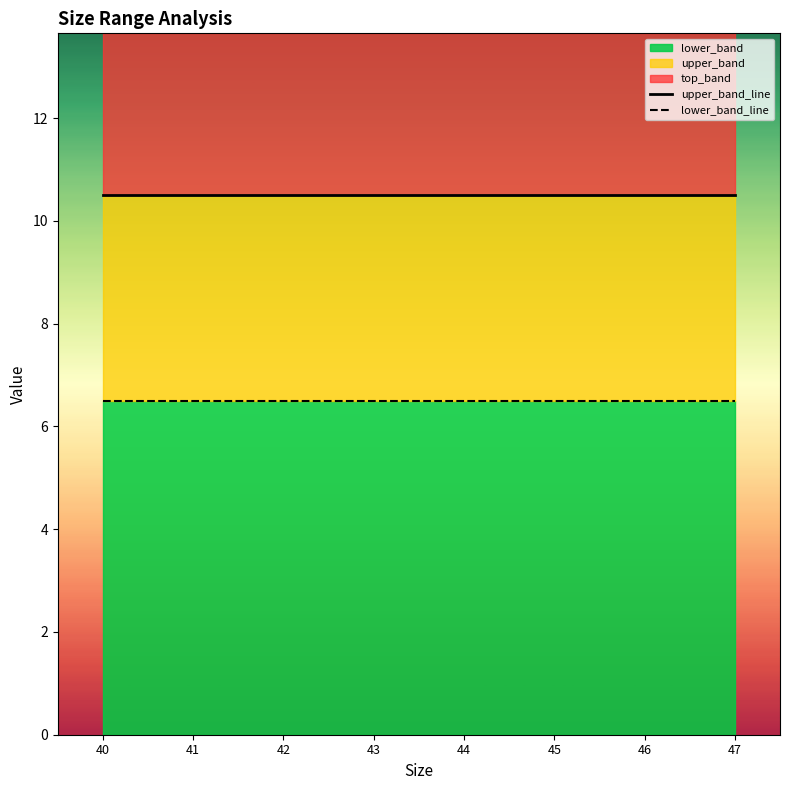

How many lines are shown in the chart?

2